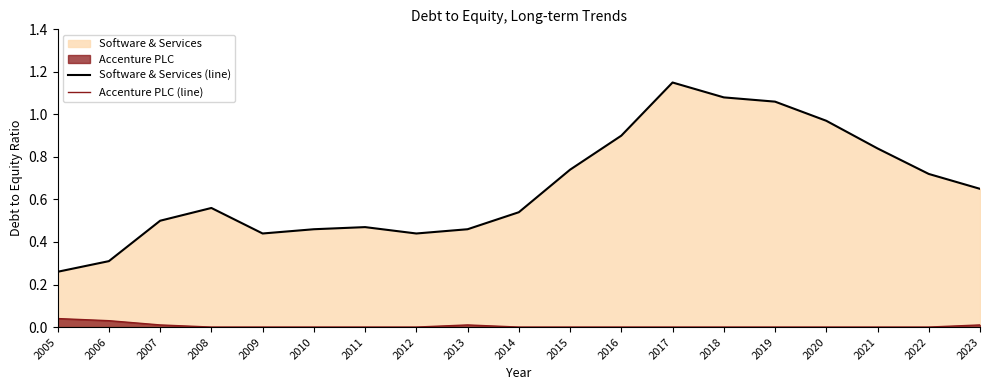

True or false: Software & Services (line) has a value of 0.4 at 2012.

True